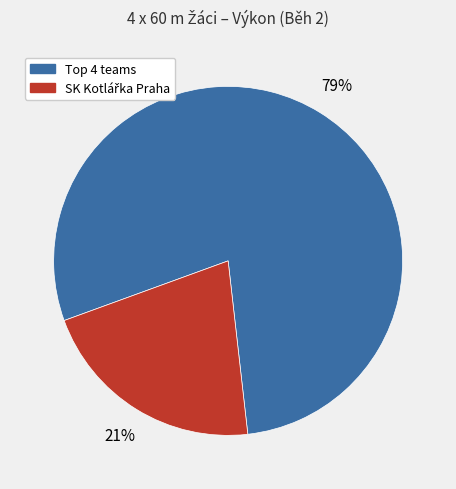

To the nearest percent, what is the difference between the largest and smallest slice percentages?

58%